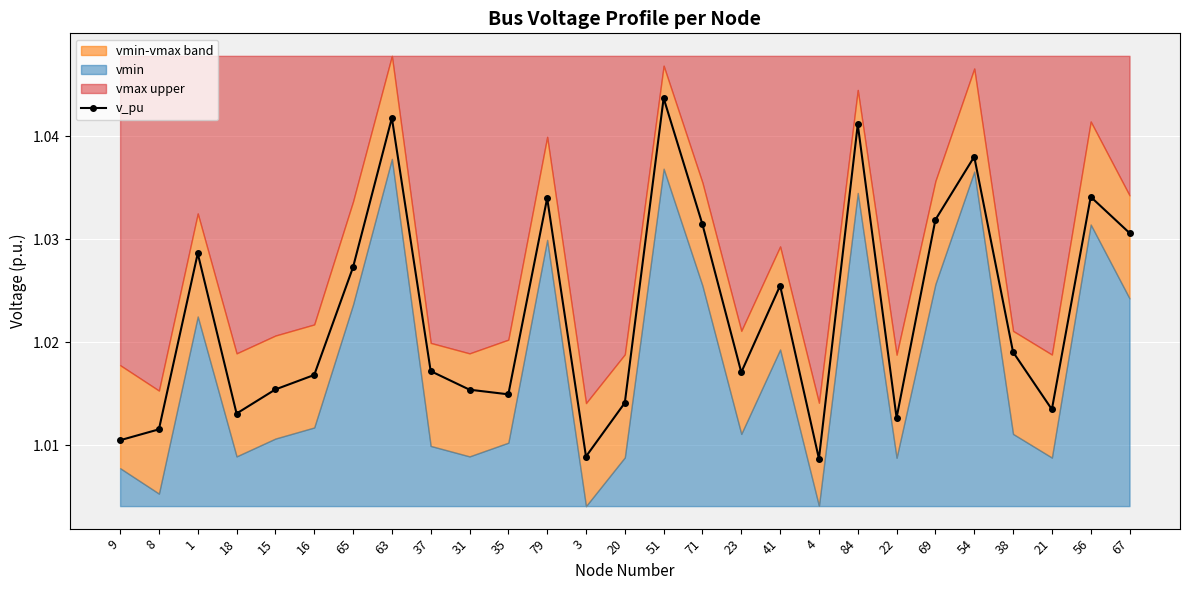

How many data points does each series have?

27